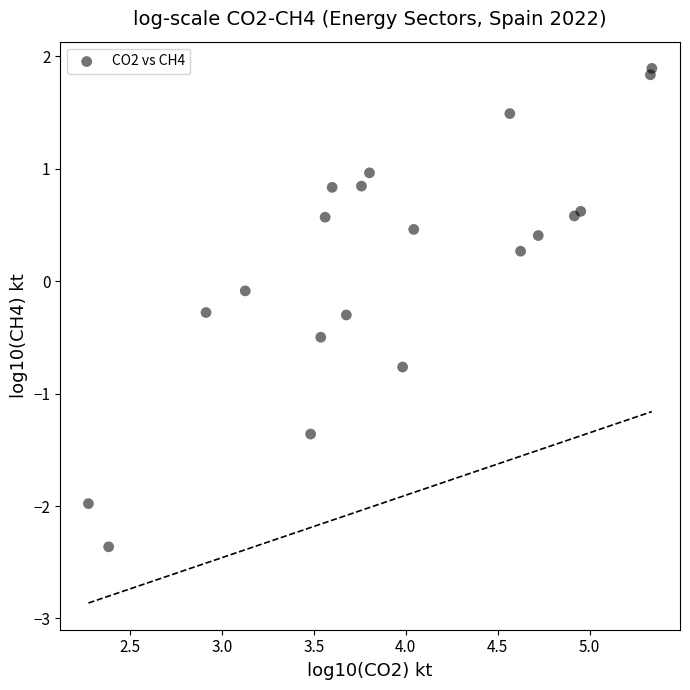

What is the range of X values (max minus min)?

3.1